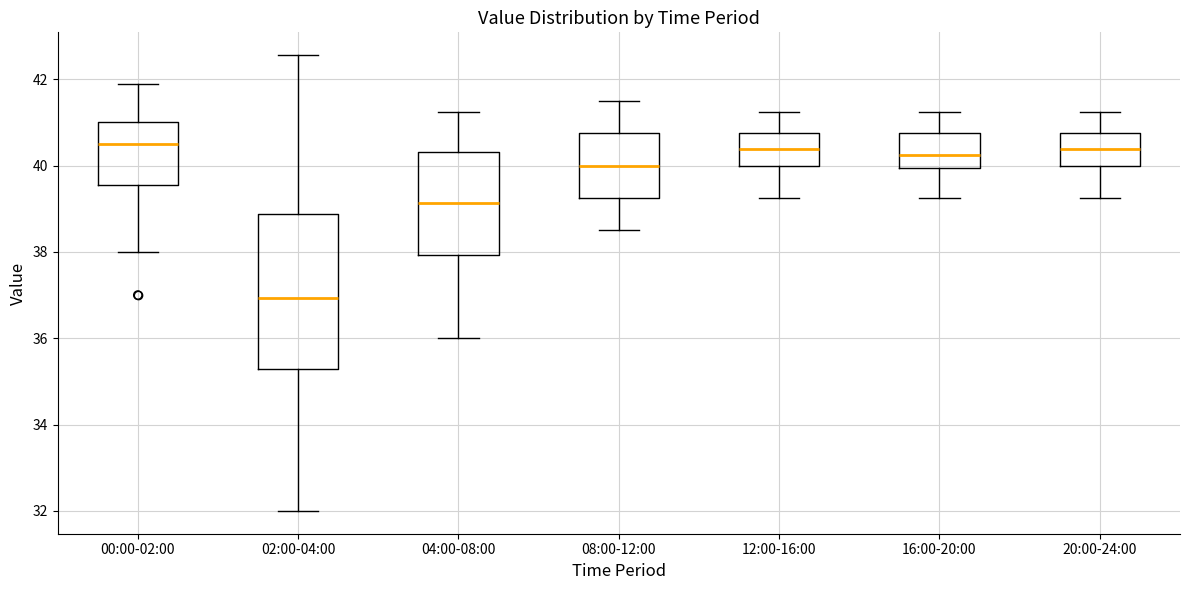

Which box's median line is the lowest?

02:00-04:00